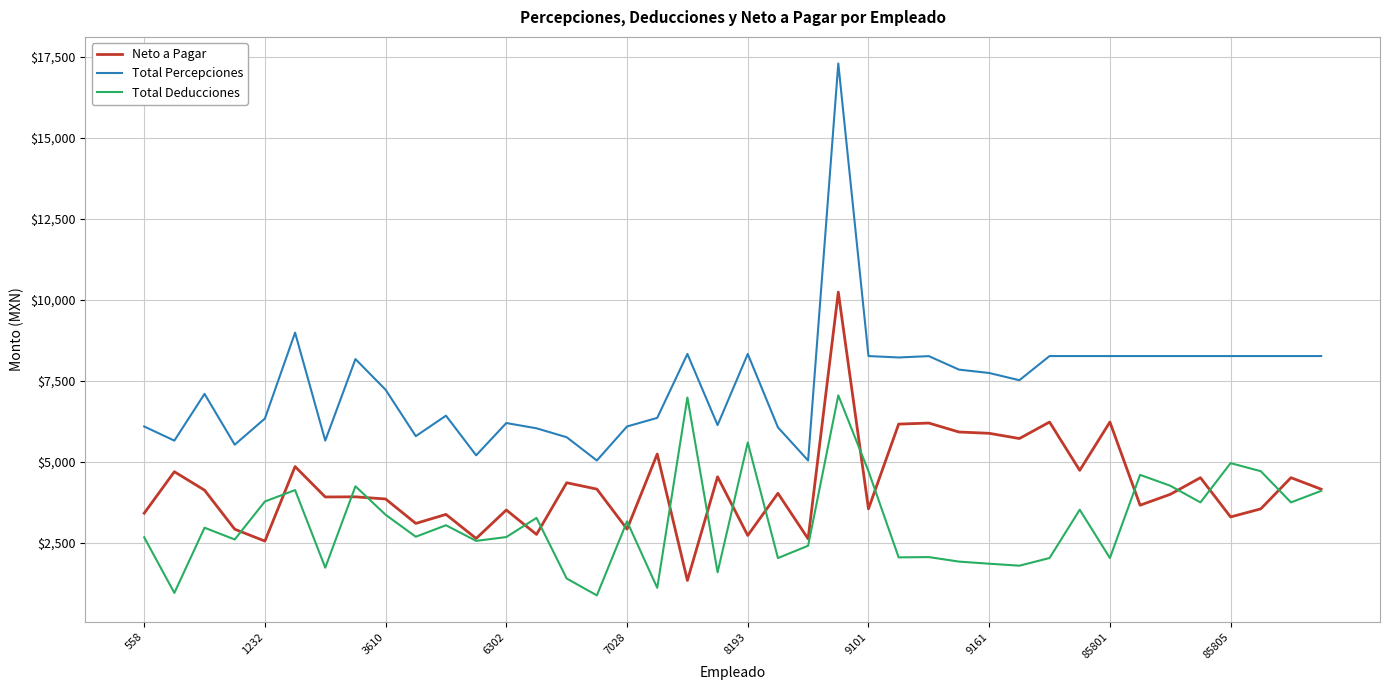

In Neto a Pagar, how many points are higher than both neighbors (excluding endpoints)?

15